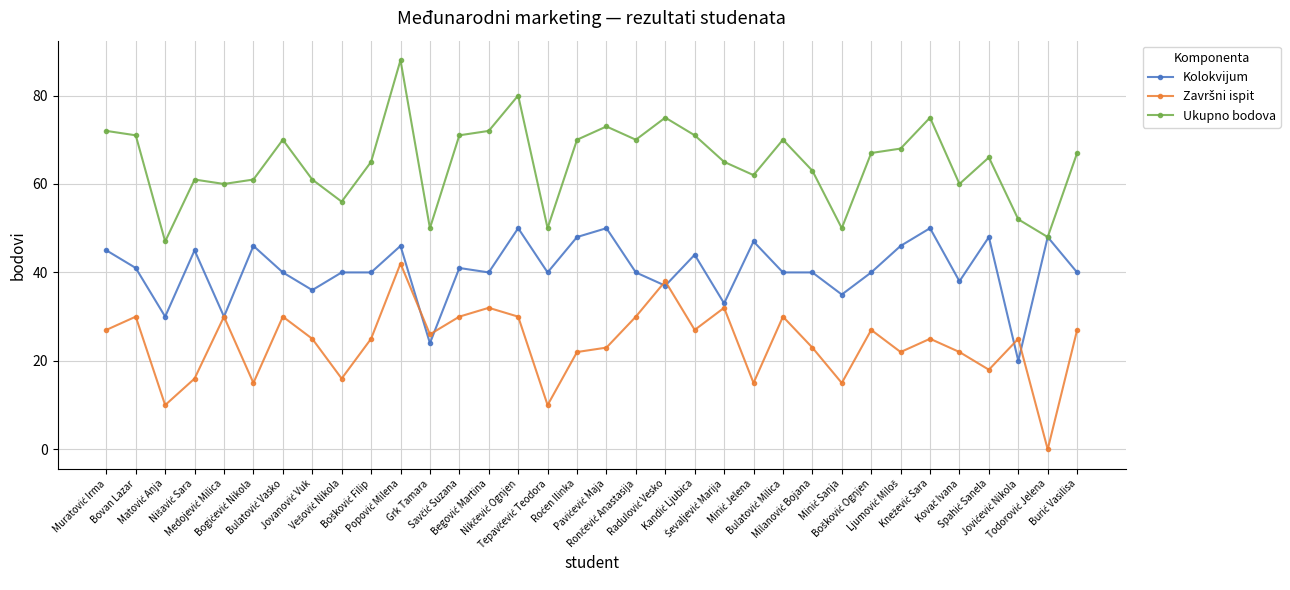

What is the value of the Kolokvijum point at the 3rd from the left?

30